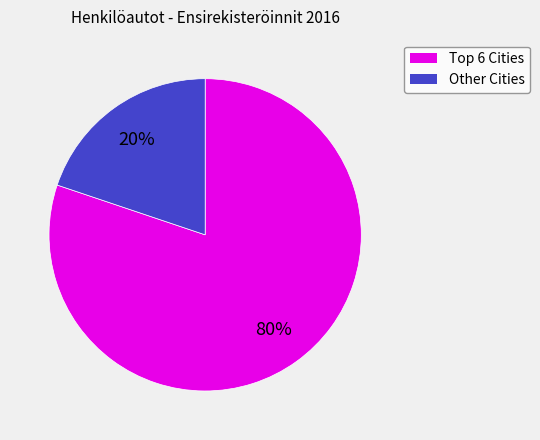

Rank the categories by value from highest to lowest.

Top 6 Cities, Other Cities